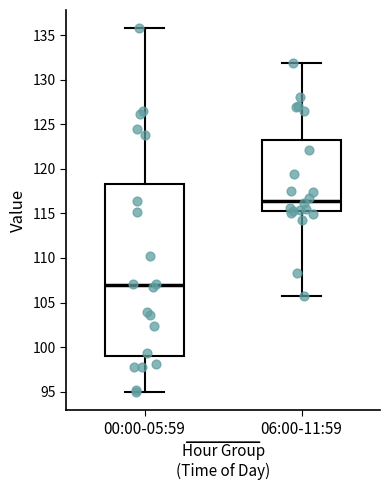

Reading left to right, transcribe this box plot: for each box, give where its median line is, the range the box spans, and where its two whiskers end, as read against the y-axis. The values are not printed on the chart, so give them approximately, as read against the axis.

00:00-05:59: median 107.0, box 99.0 to 118.5, whiskers 95.0 to 136.0
06:00-11:59: median 116.5, box 115.0 to 123.0, whiskers 105.5 to 132.0